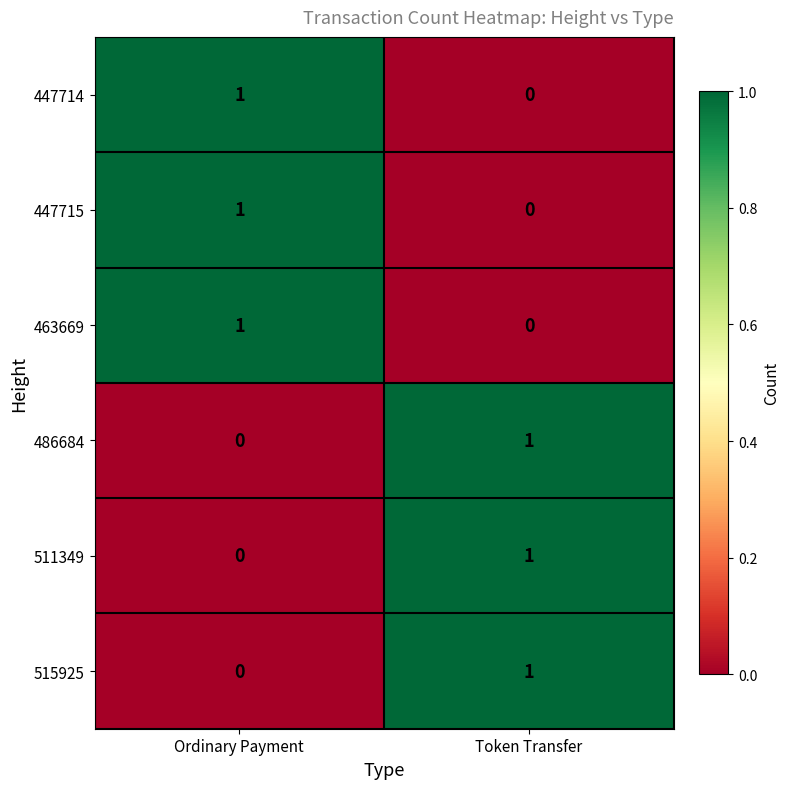

Rank the categories by 486684 value from highest to lowest.

Token Transfer, Ordinary Payment